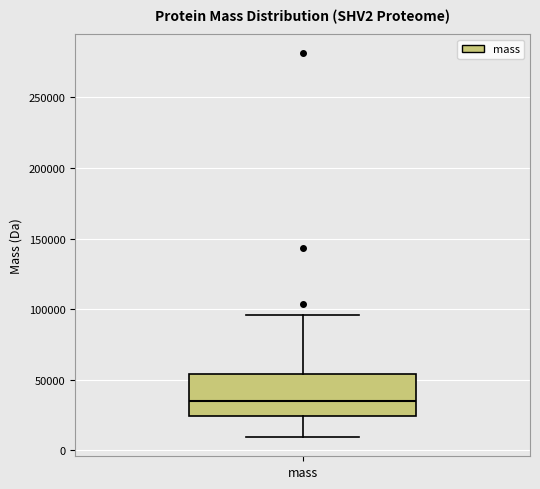

Transcribe this box plot: give where the median line is, the range the box spans, and where the two whiskers end, as read against the y-axis. The values are not printed on the chart, so give them approximately, as read against the axis.

median 35000, box 25000 to 55000, whiskers 10000 to 95000